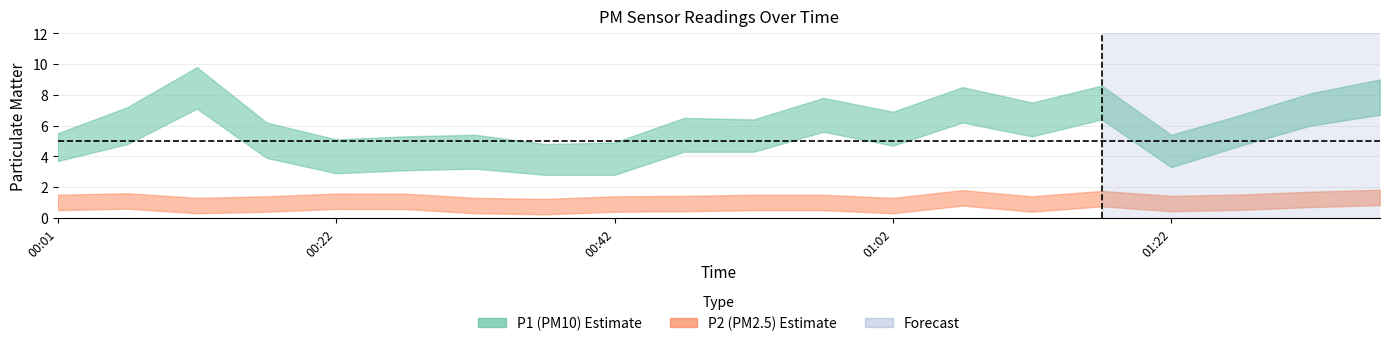

What is the sum of all P1 values?

113.7